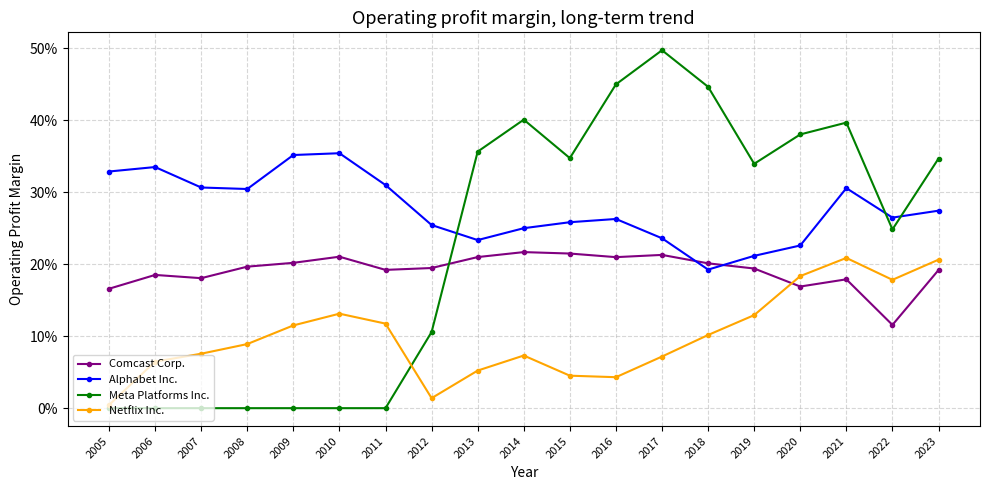

Does the chart display data point markers on the line(s)?

Yes